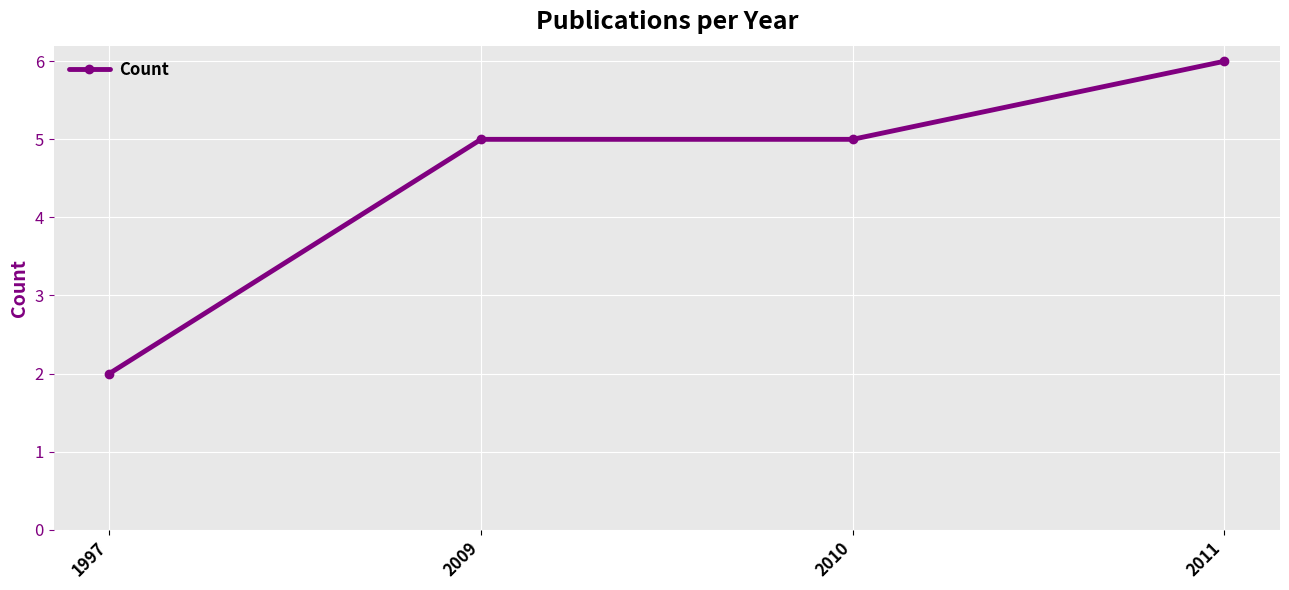

How many lines are shown in the chart?

1